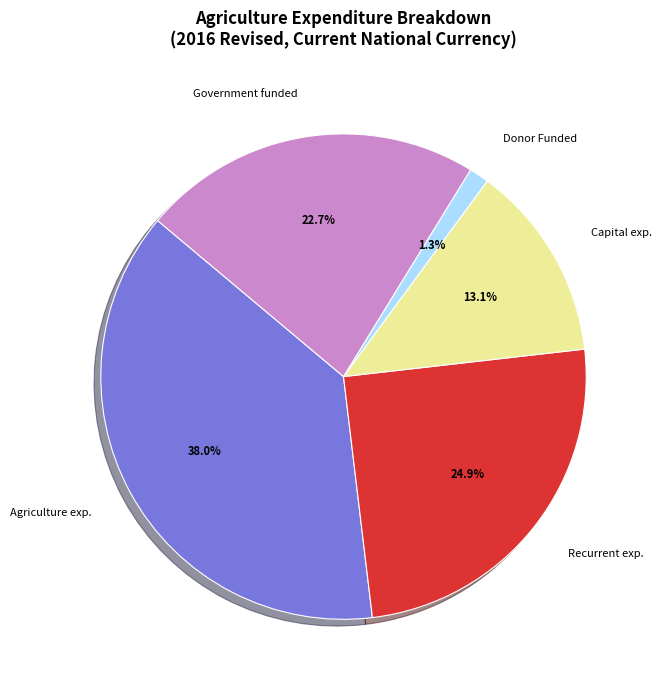

Does any single category account for the majority?

No